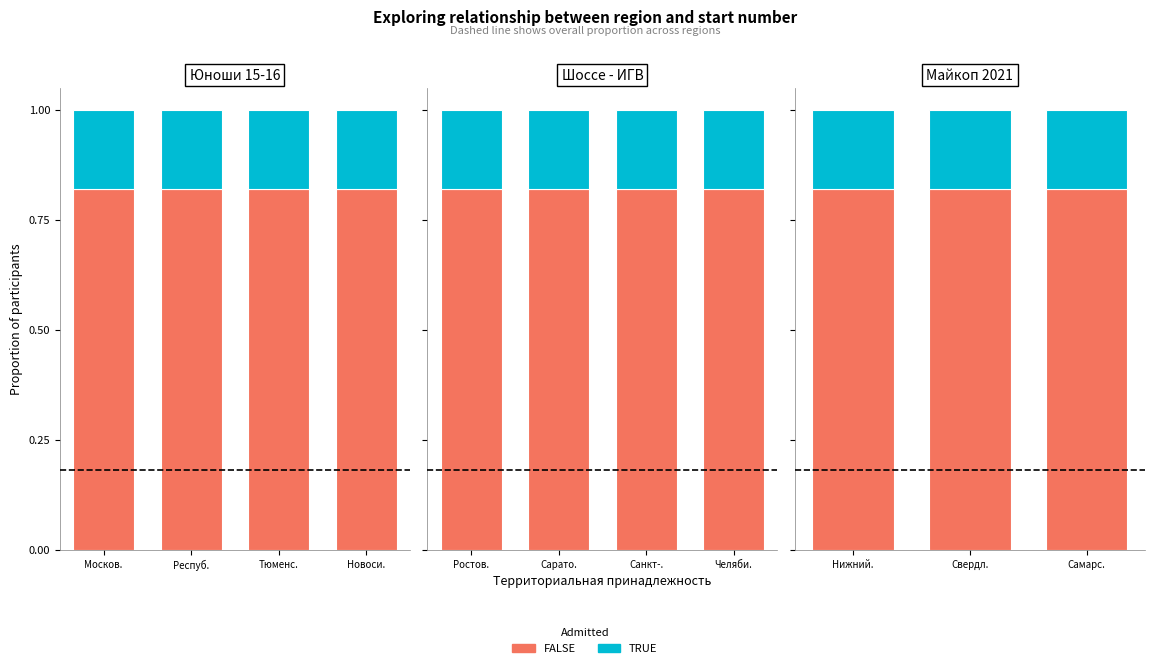

What is the maximum value for FALSE?

0.8